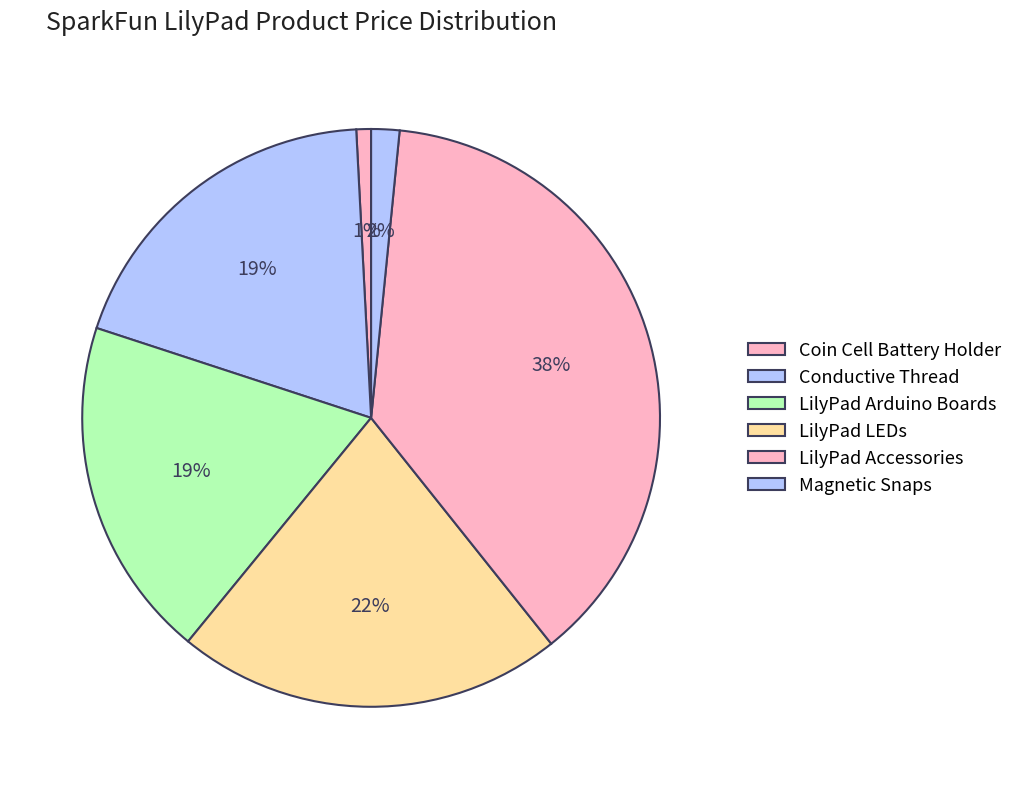

Count the number of slices in the pie.

6